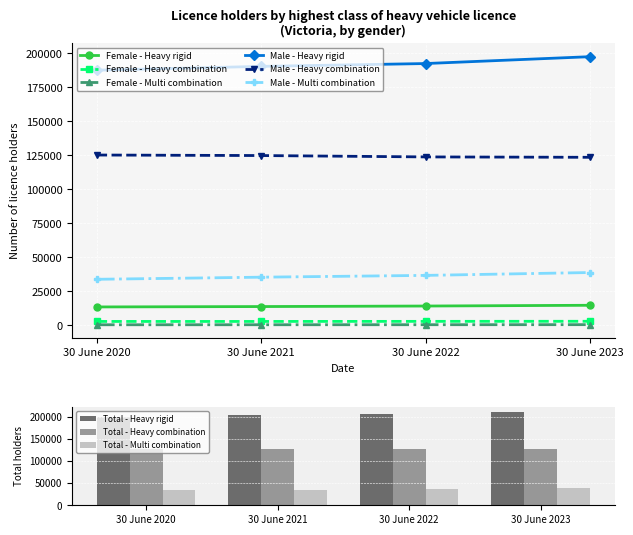

What is the difference between the maximum and minimum values in the Female - Heavy rigid series?

1220